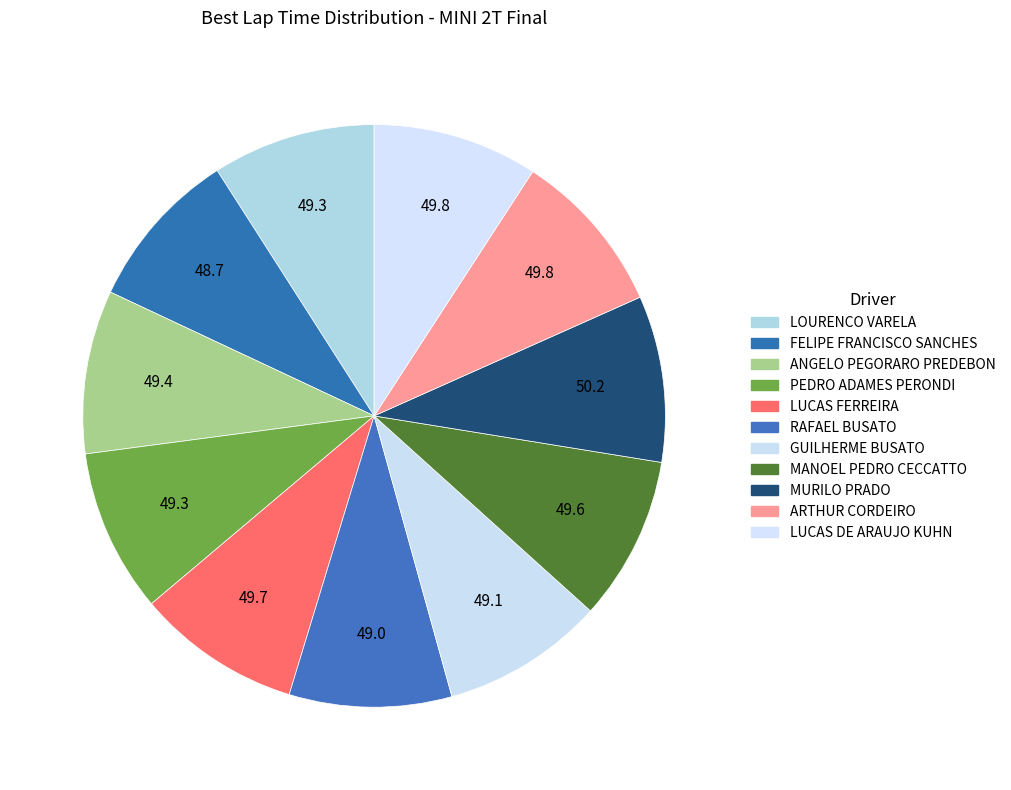

How many segments does this pie chart have?

11